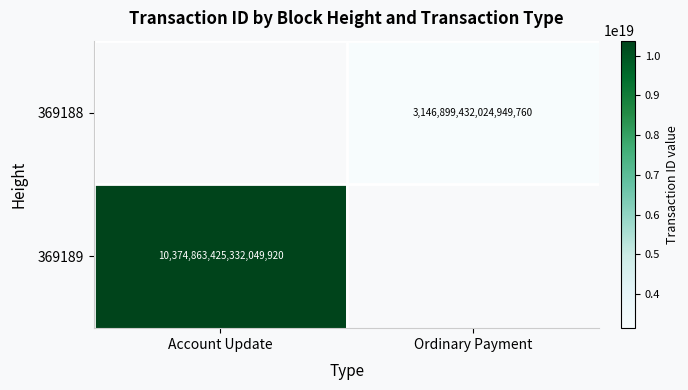

True or false: 369189 has a value of 6807212034860788736 at Account Update.

False